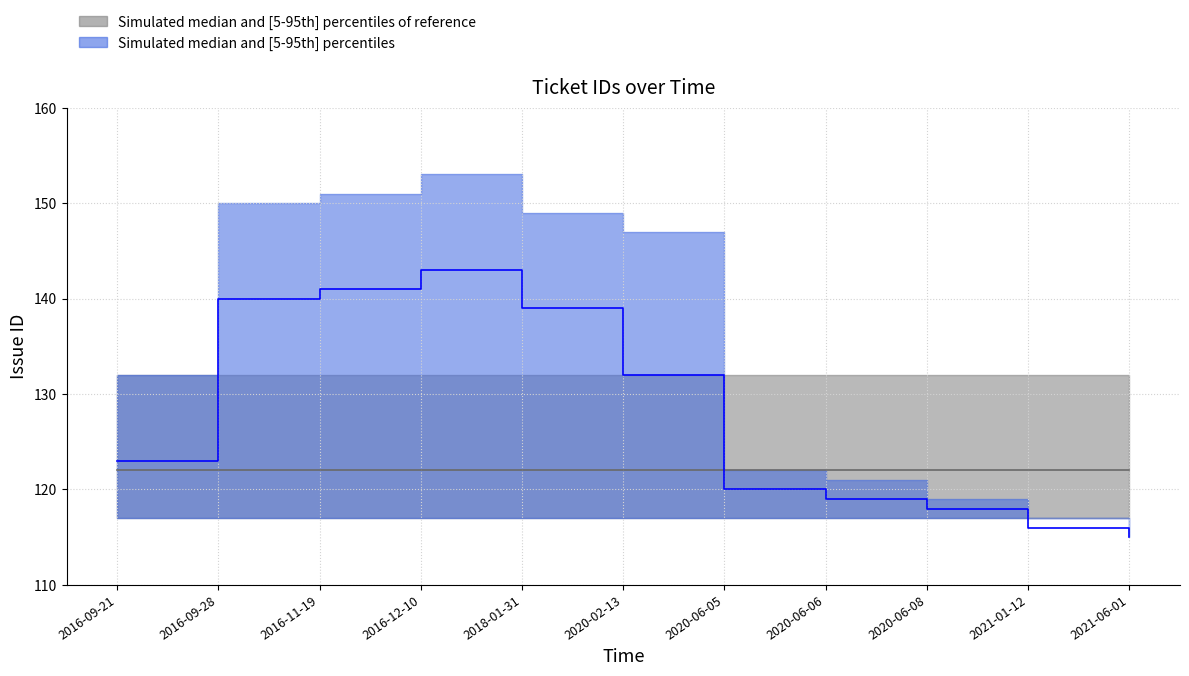

What is the difference between the lower_band values at 2021-06-01 and 2016-12-10?

7